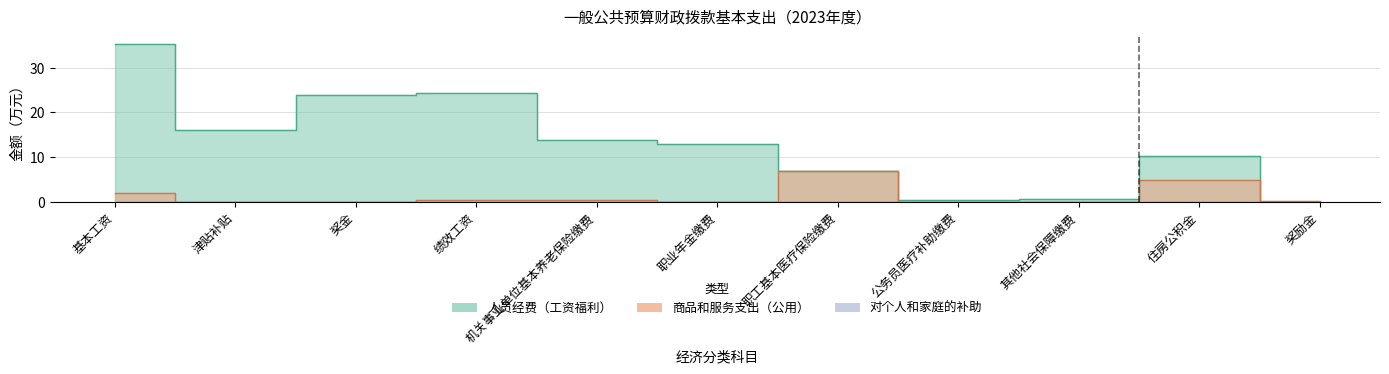

What is the label of the 8th point from the right?

绩效工资